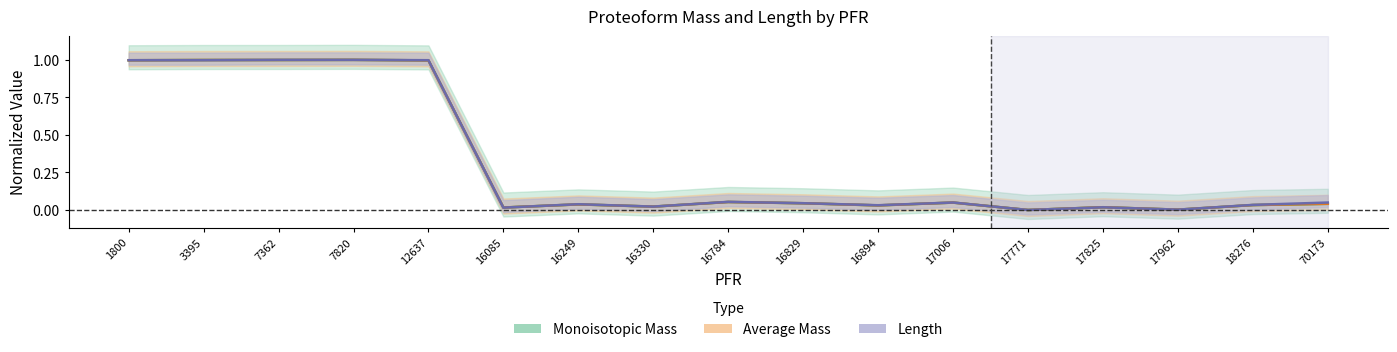

At which label is Length closest to 0?

17771